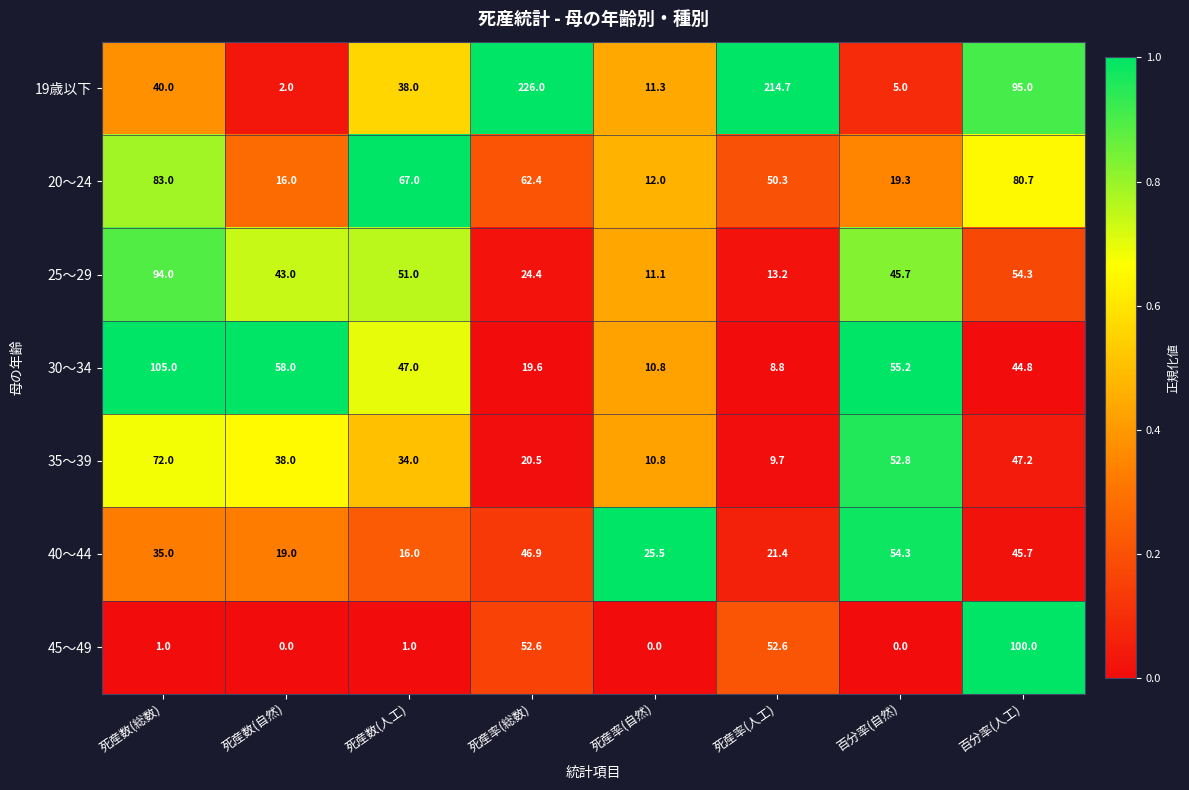

Rank the series at 死産数(人工) from highest to lowest value.

20～24, 25～29, 30～34, 19歳以下, 35～39, 40～44, 45～49